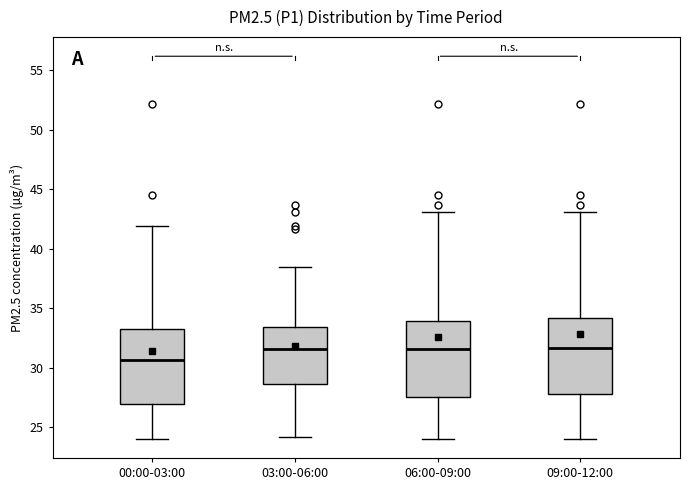

Where is the upper edge of the box for 06:00-09:00 on the y-axis? The values are not printed on the chart, so give them approximately, as read against the axis.

34.0